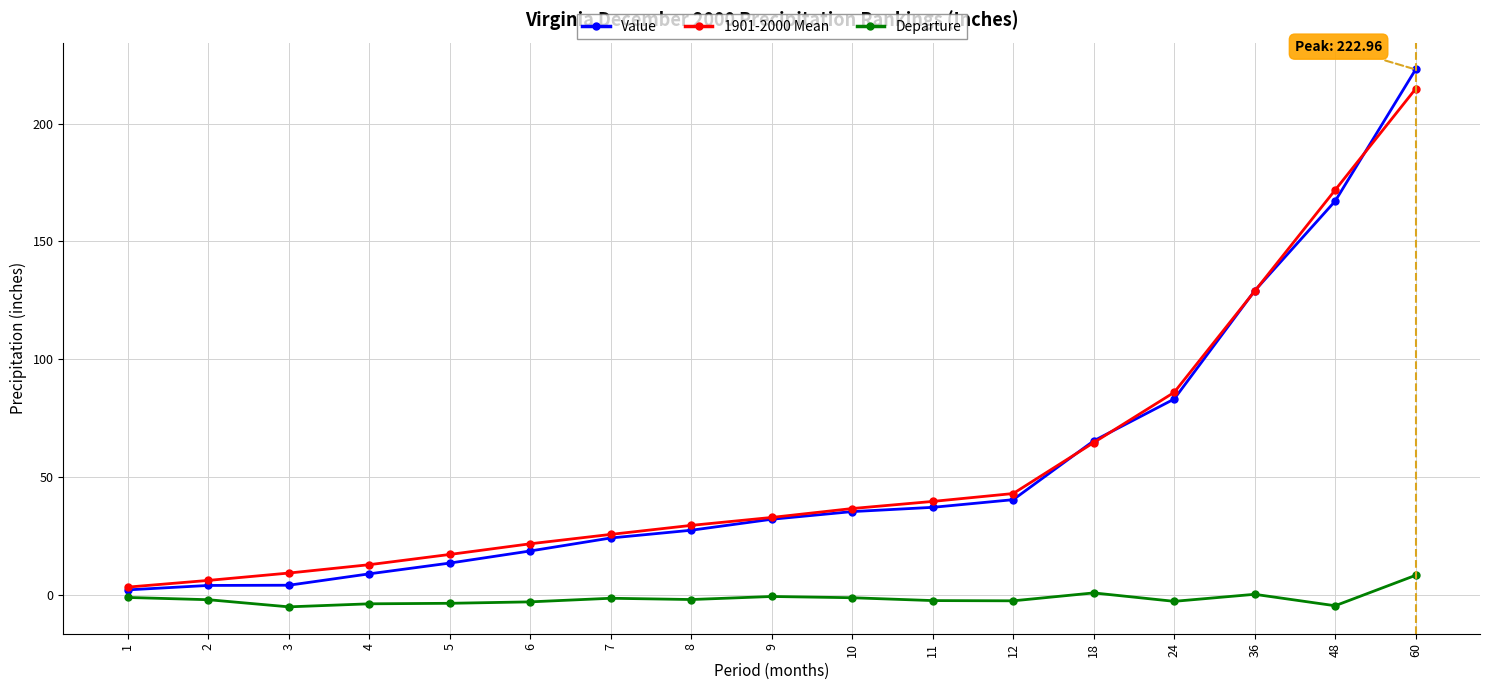

Which series has the widest spread of values?

Value